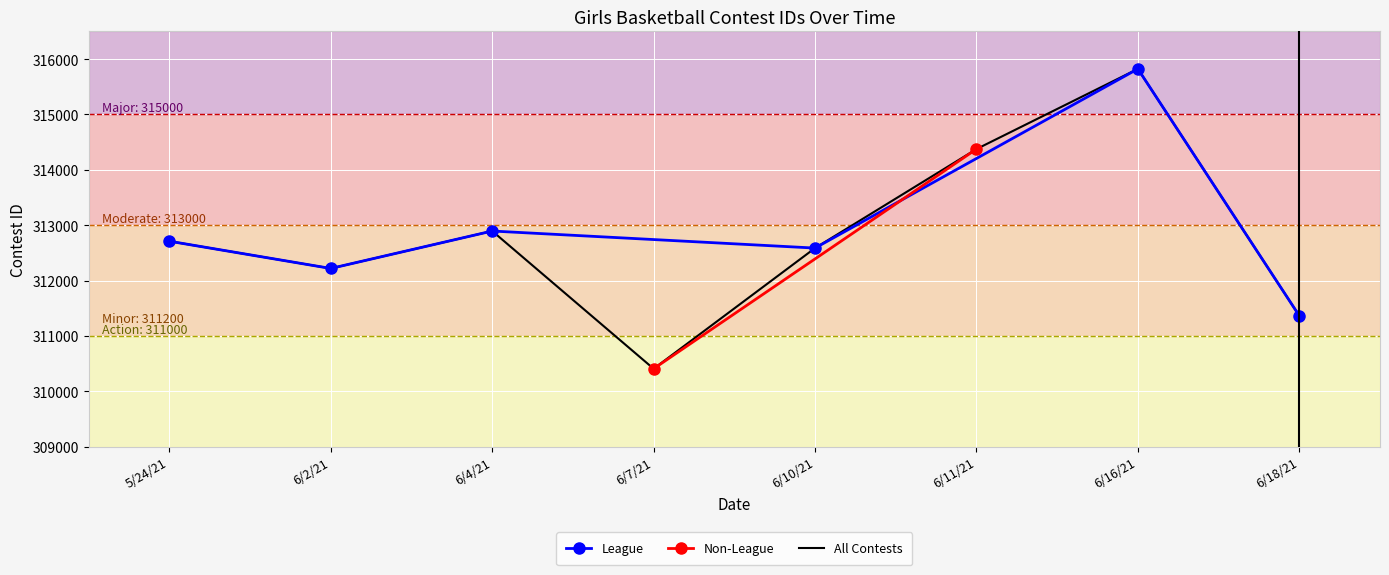

List the labels in order of value, smallest first.

6/7/21, 6/18/21, 6/2/21, 6/10/21, 5/24/21, 6/4/21, 6/11/21, 6/16/21